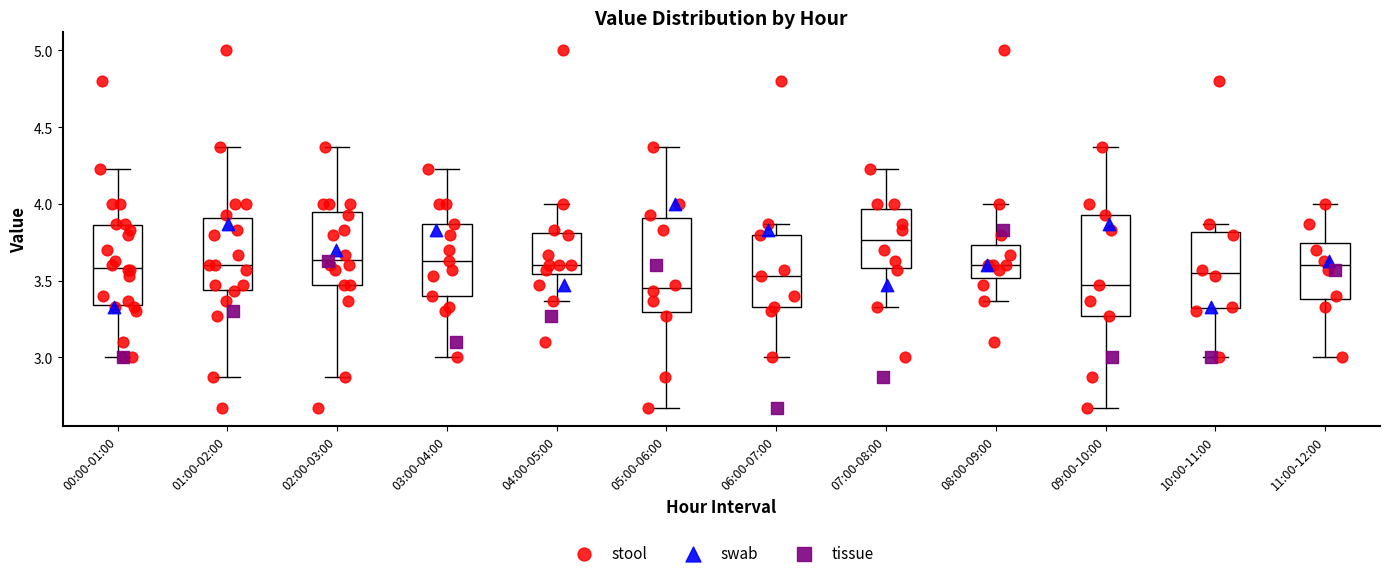

Where does the upper whisker of the box for 06:00-07:00 end on the y-axis? The values are not printed on the chart, so give them approximately, as read against the axis.

3.85